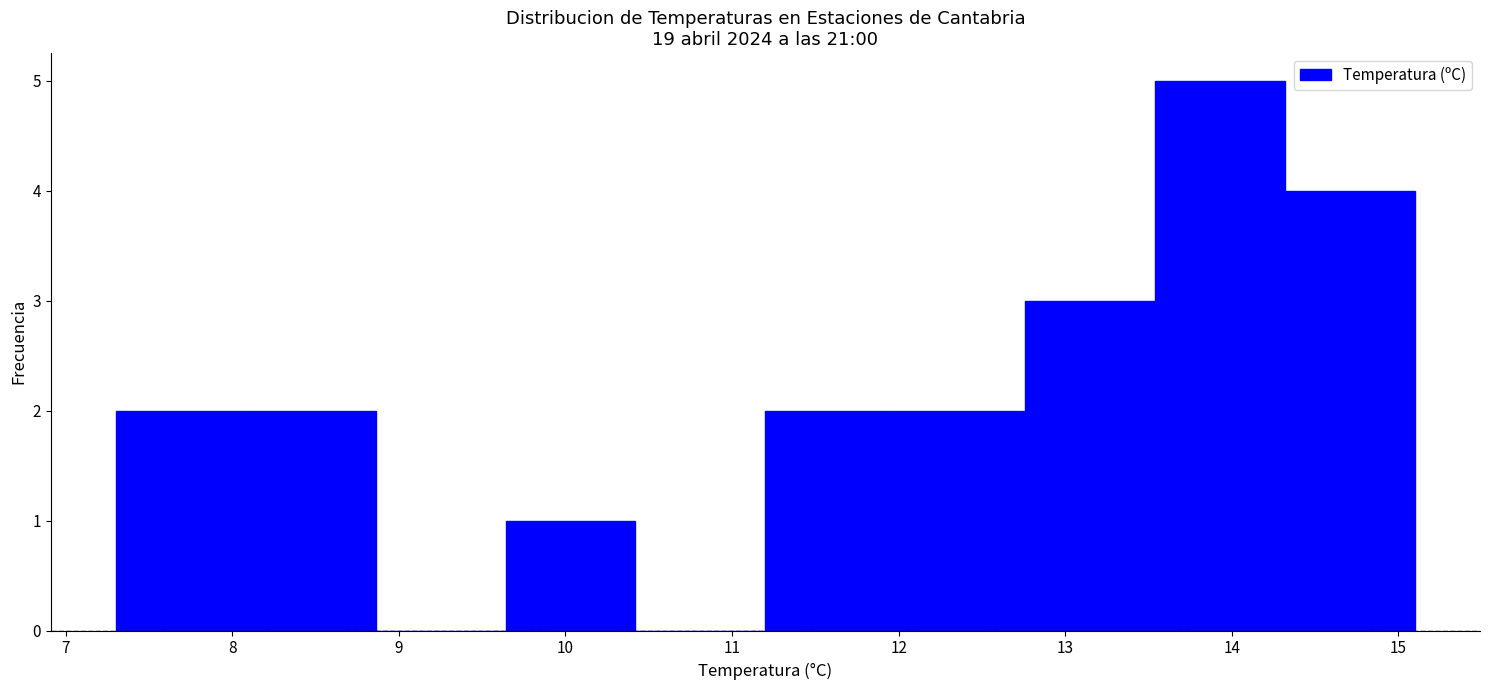

What is the height of the bar covering 8.08 to 8.86 on the x-axis? Neither the bar edges nor the heights are printed on the chart, so give them approximately, as read against the axes.

2